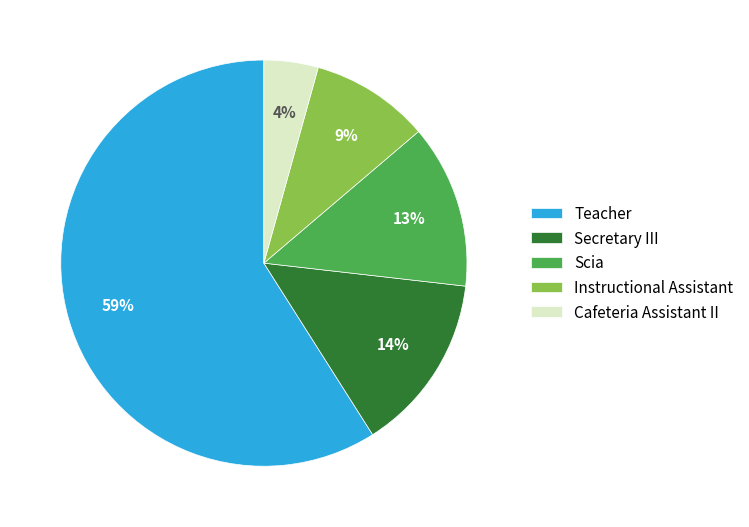

Does Secretary III account for over 50% of the chart?

No